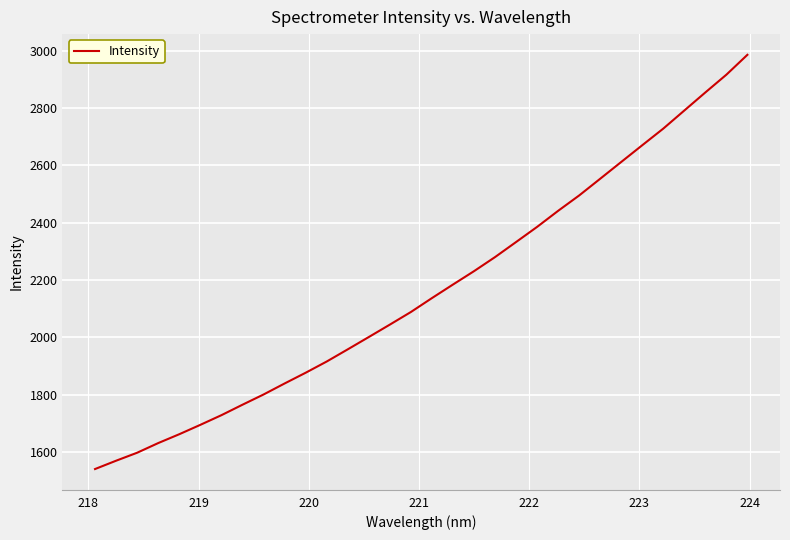

What is the smallest value displayed?

1541.0